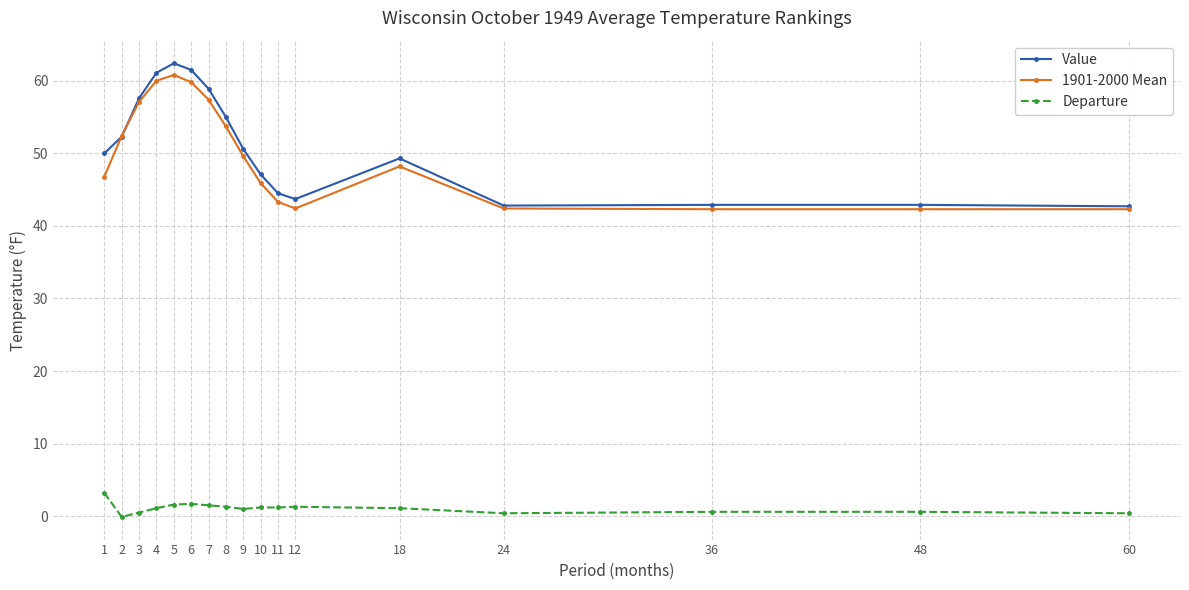

What is the greatest value displayed?

62.4